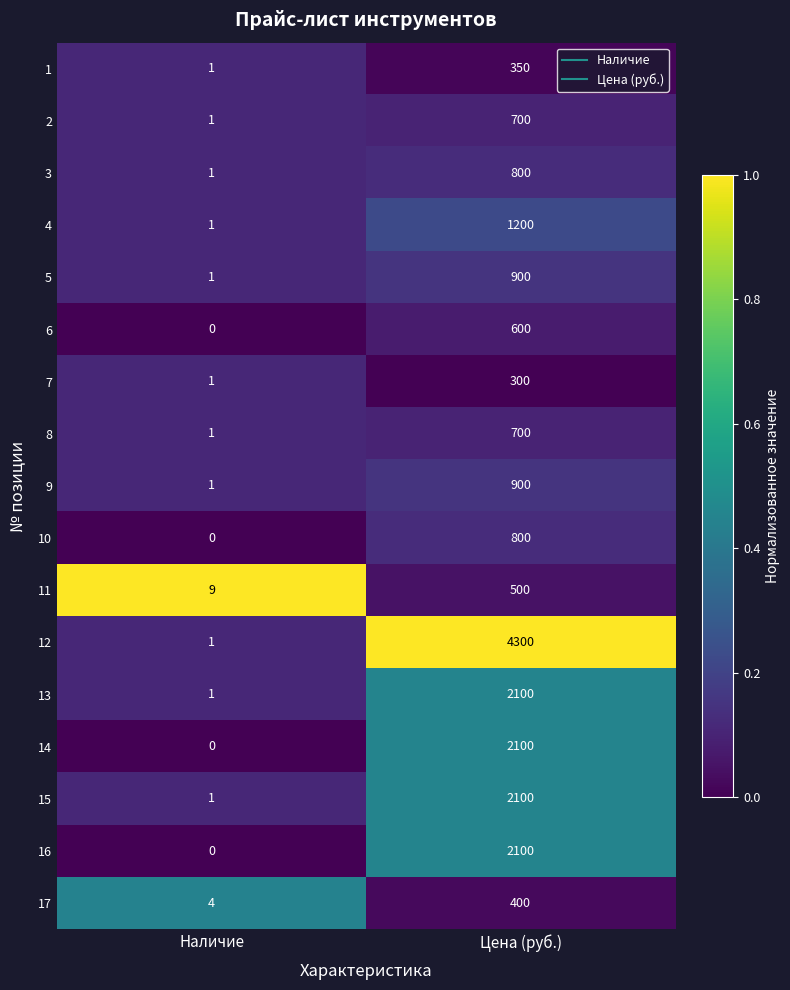

What is the spread (max minus min) of values at Цена (руб.)?

4000